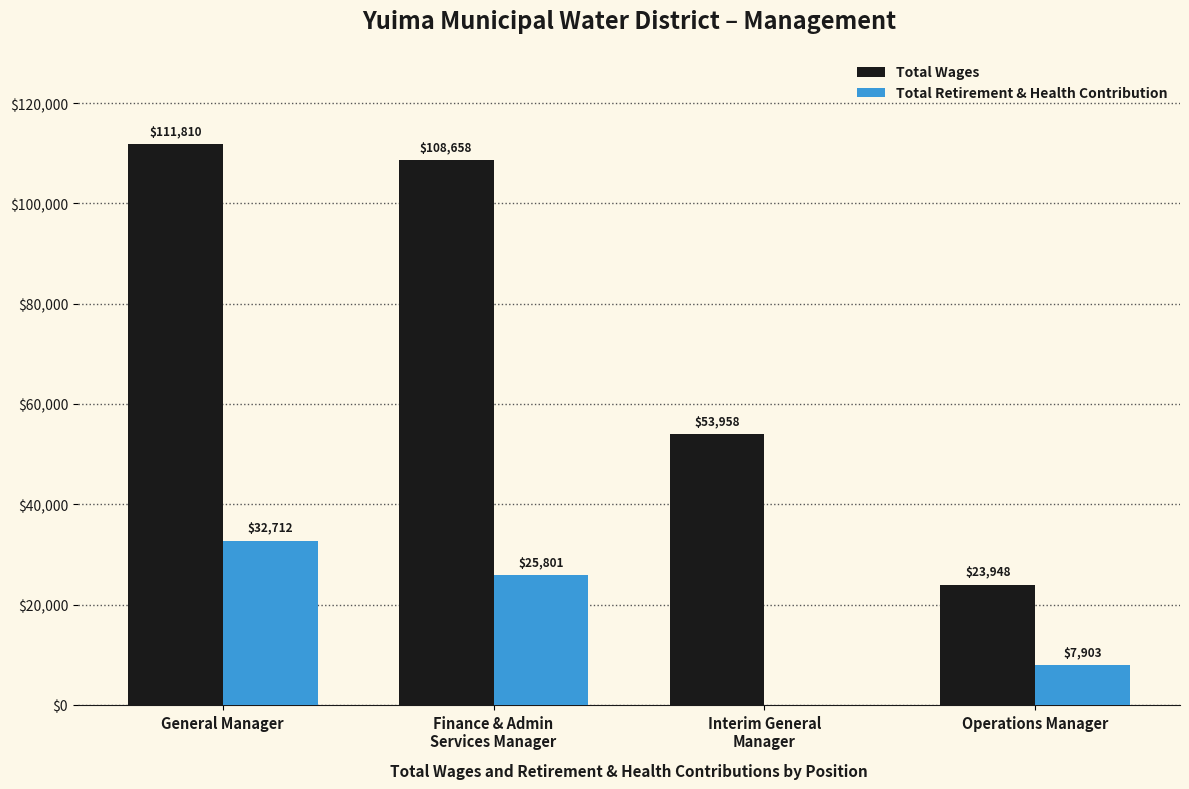

At which label is Total Retirement & Health Contribution closest to 16356?

Operations Manager